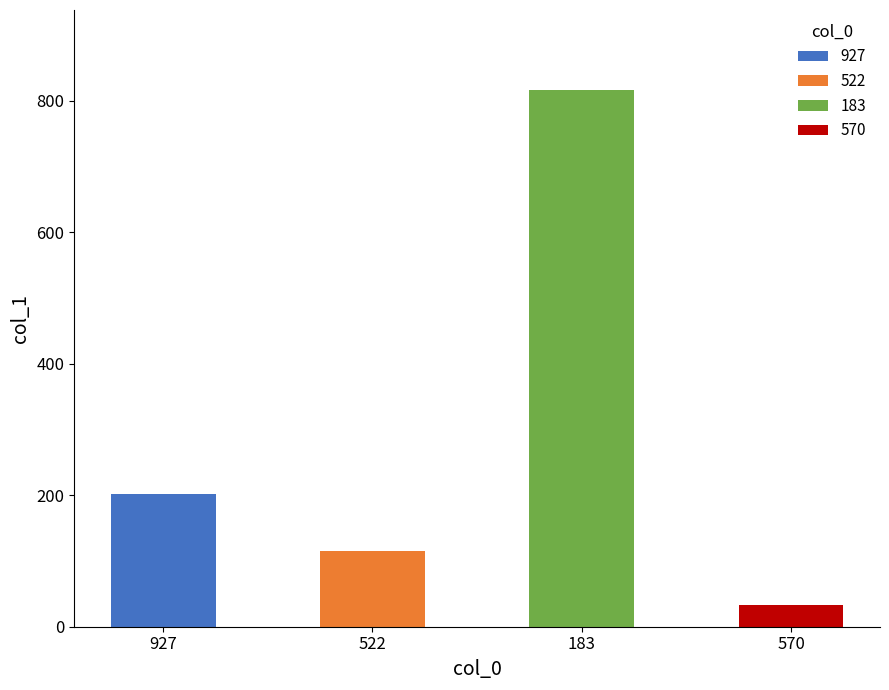

What is the change in value from 927 to 570?

-169